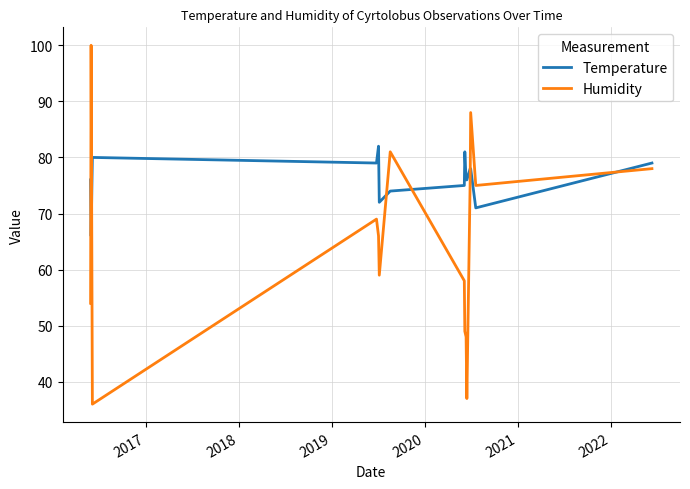

Which series has the largest total across all categories?

Temperature